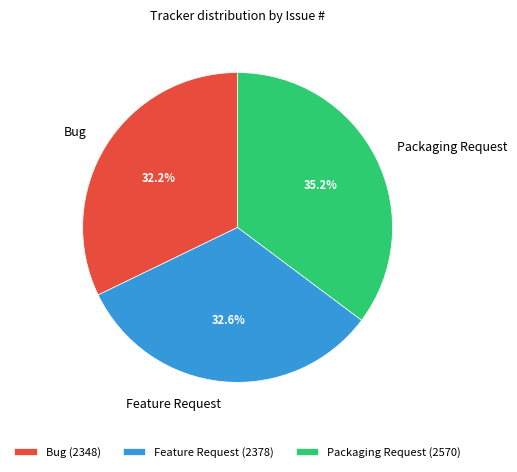

Is it true that Feature Request is 33% of the pie?

True